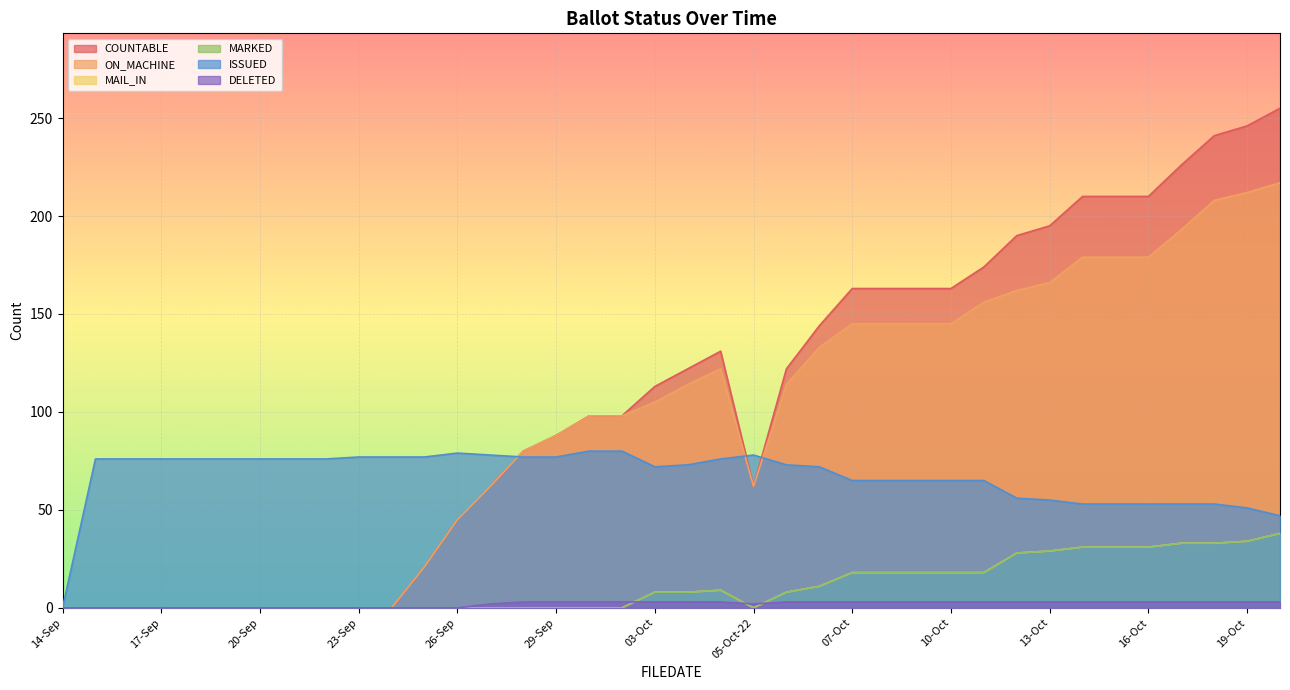

Which has a higher value, 04-Oct or 24-Sep?

04-Oct